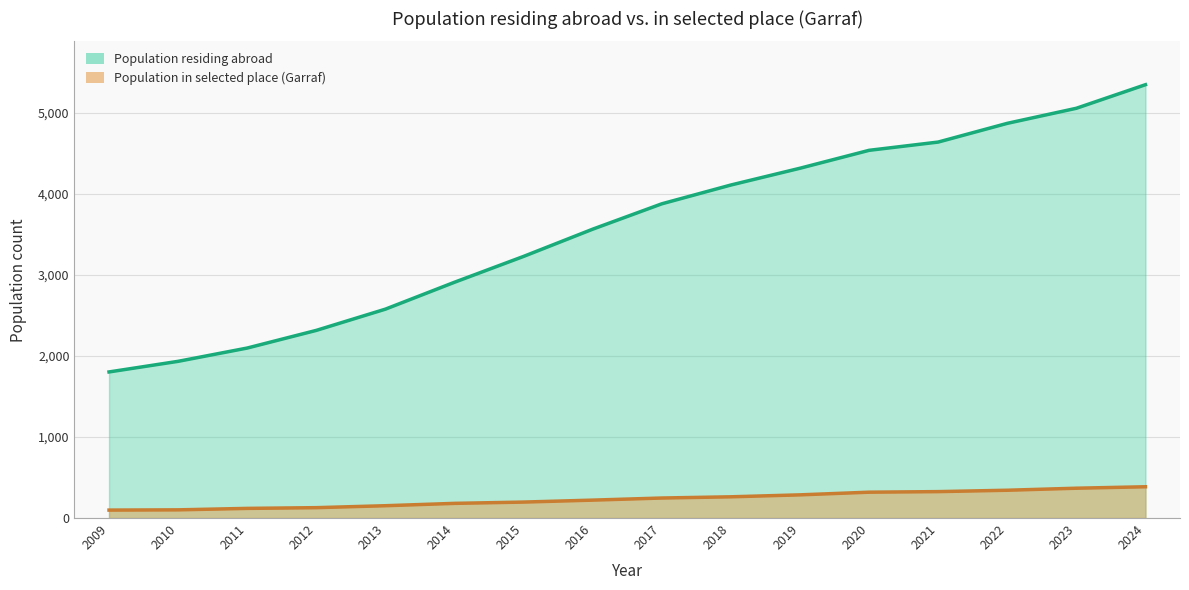

True or false: Population in selected place and Population residing abroad cross at least once.

False